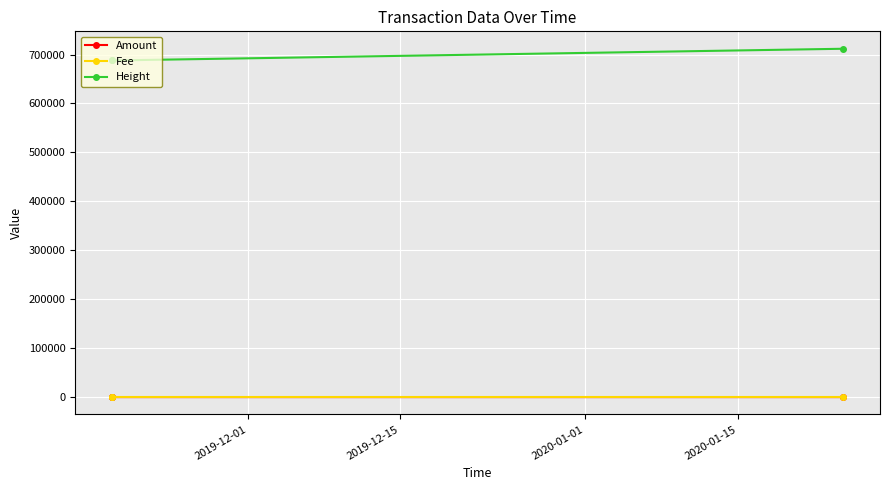

What is the greatest value displayed?

711857.0